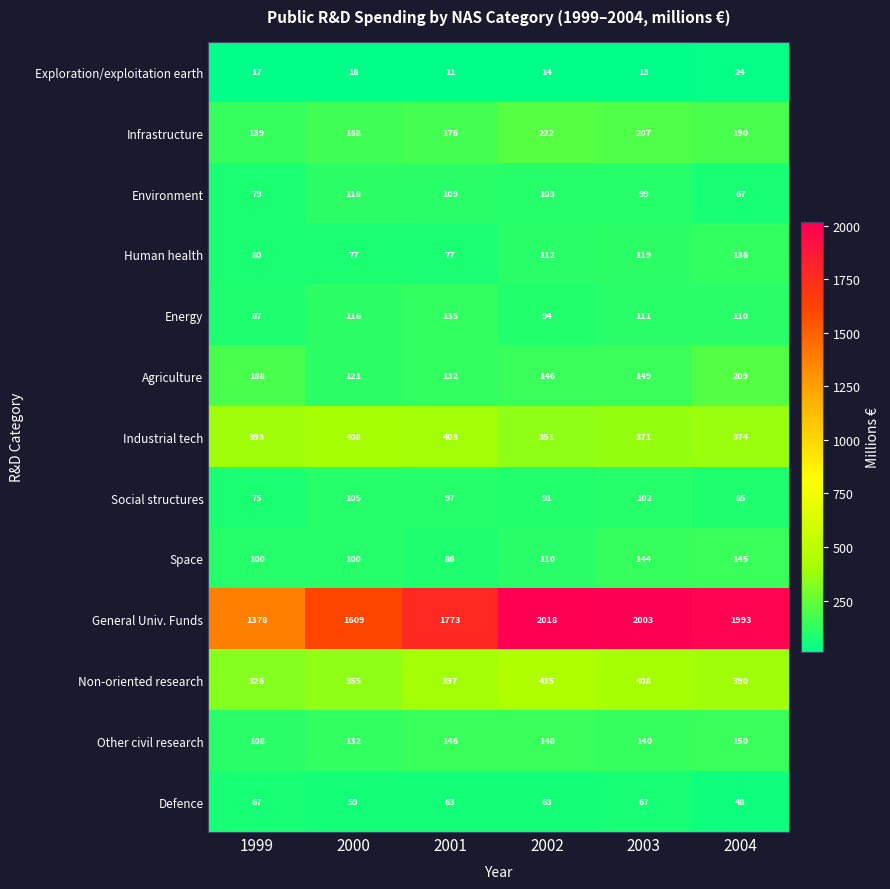

How many series are shown in this chart?

13